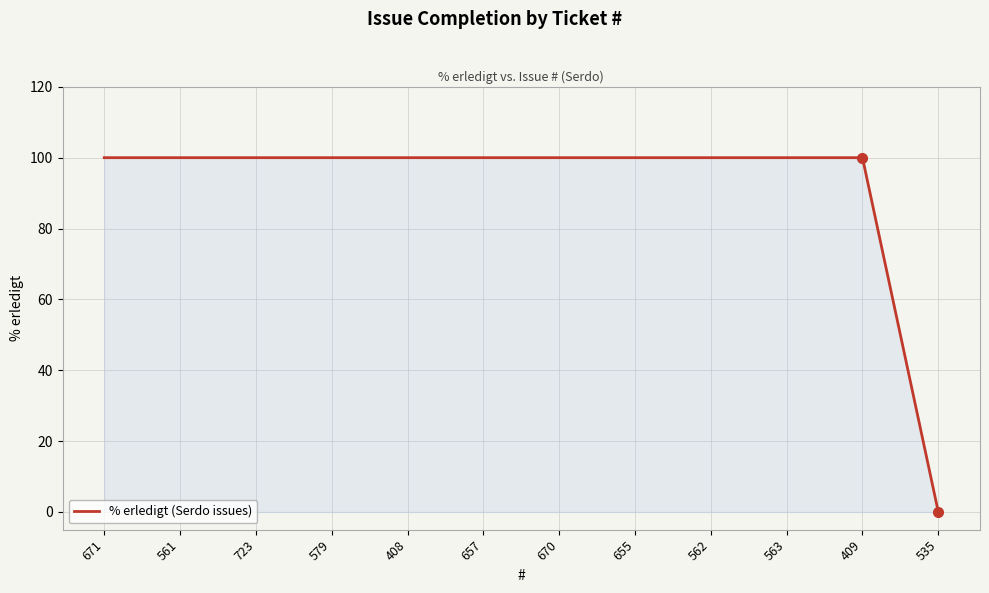

Reading left to right, transcribe all the data shown in this chart.

671=100	561=100	723=100	579=100	408=100	657=100	670=100	655=100	562=100	563=100	409=100	535=0